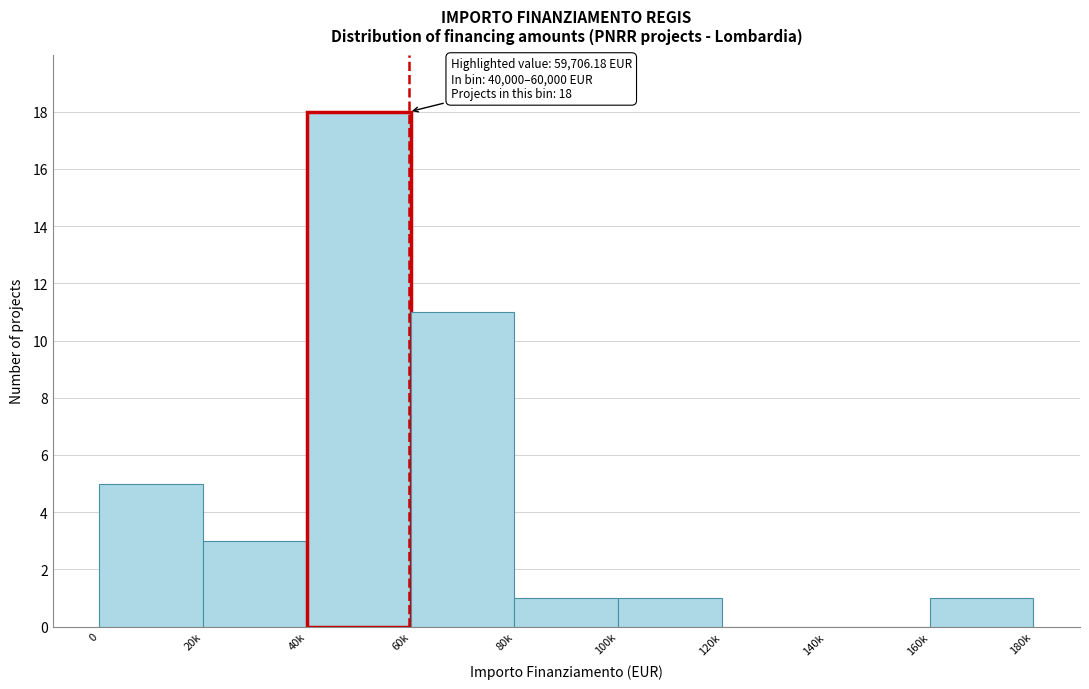

Reading left to right, what are all the values shown in this chart?

0=5	20k=3	40k=18	60k=11	80k=1	100k=1	120k=0	140k=0	160k=1